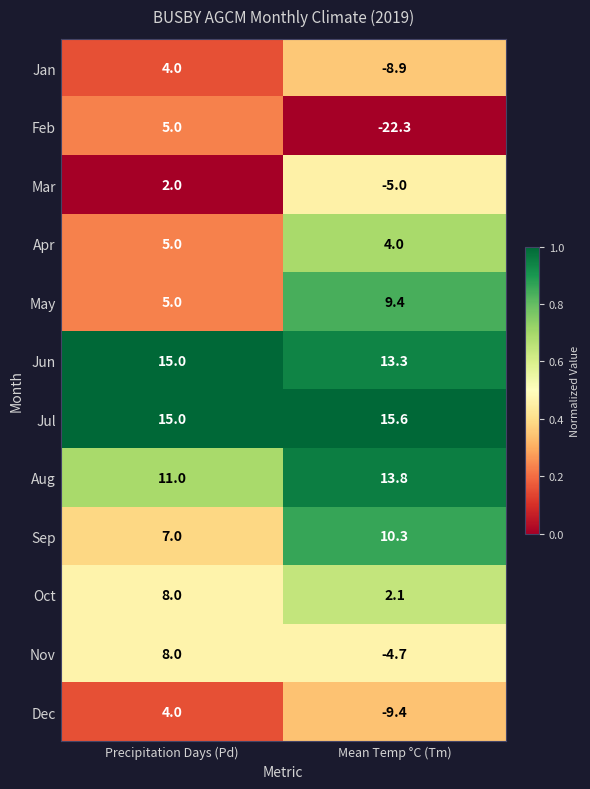

Which series changed the most between Precipitation Days (Pd) and Mean Temp °C (Tm)?

Feb